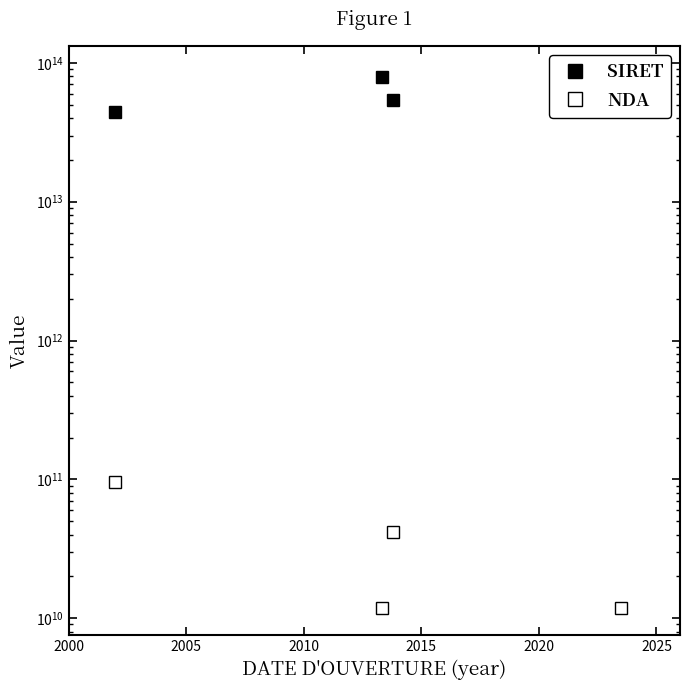

The value of SIRET at 2005 is 16364400102533. True or false?

False